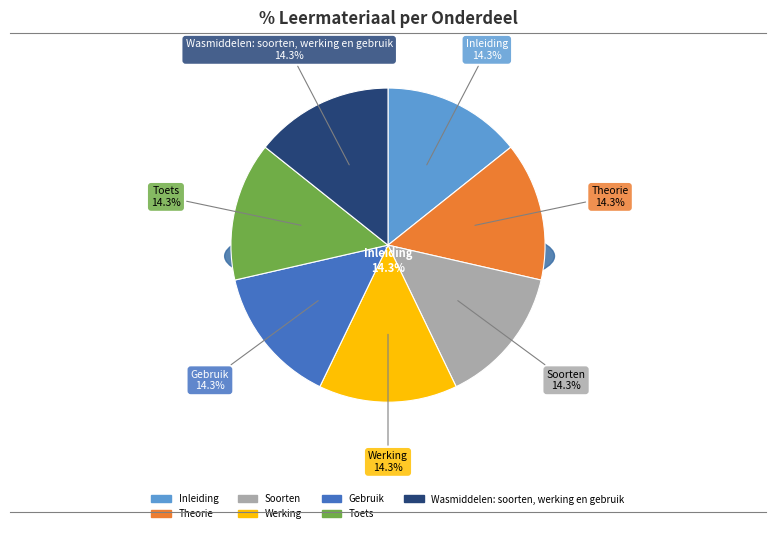

To the nearest percent, what percentage of the pie is Soorten?

14%